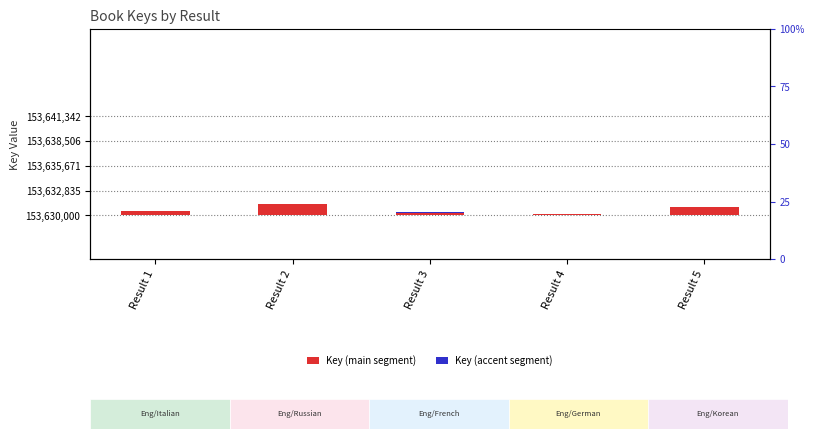

Reading right to left, transcribe all the data shown in this chart.

Key (main segment): 946.6	98.9	313.0	1288.3	442.6
Key (accent segment): 39.4	4.1	13.0	53.7	18.4